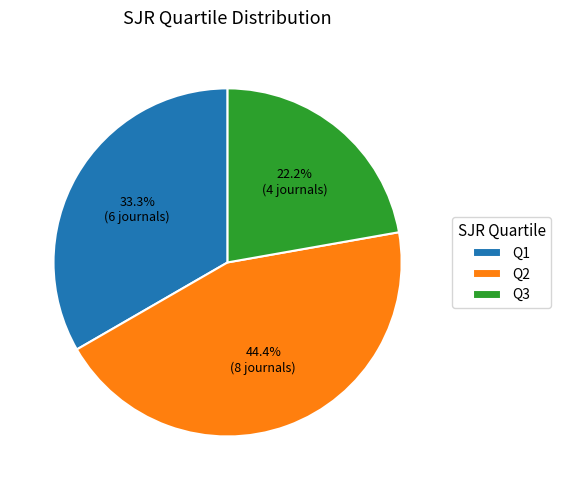

How many segments does this pie chart have?

3